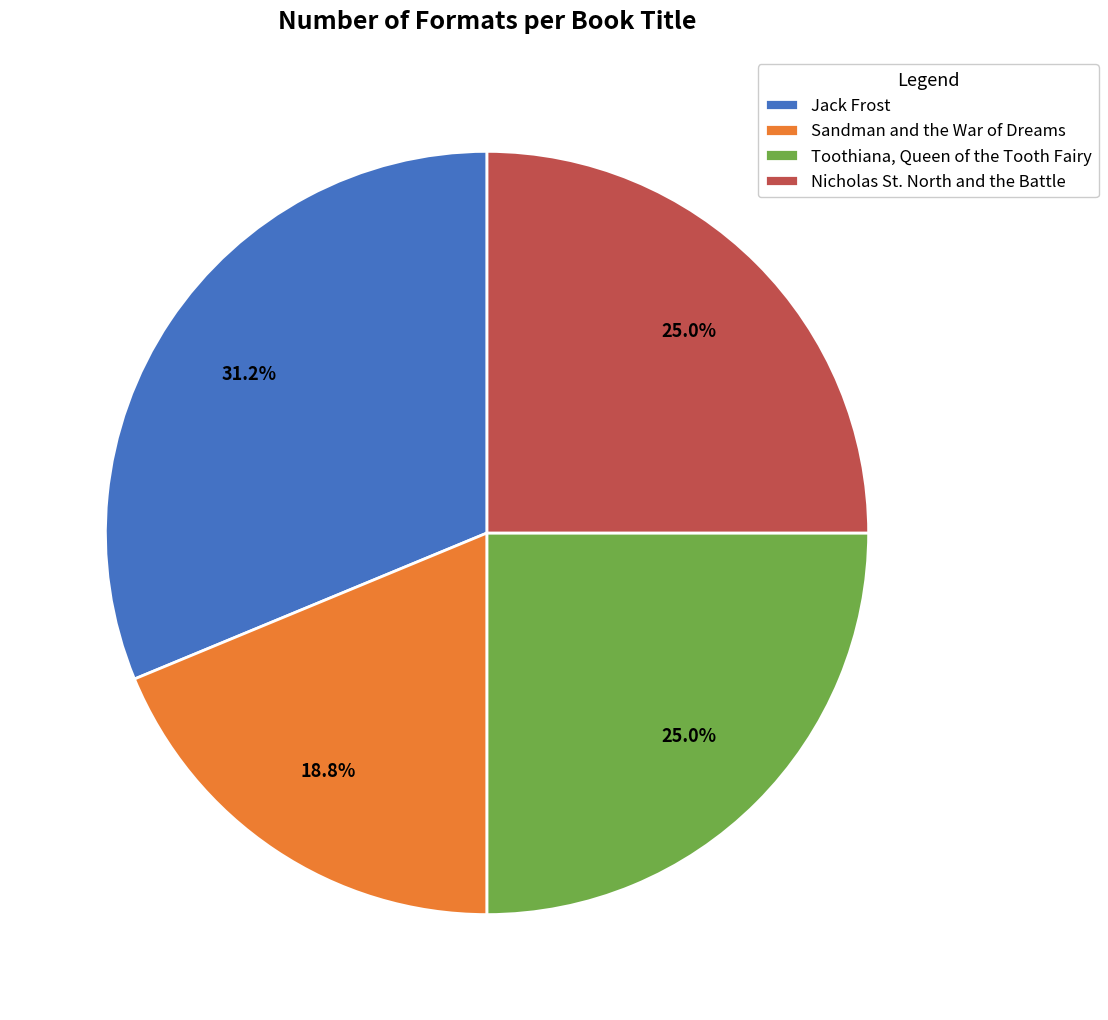

To the nearest percent, what is the combined percentage of Toothiana, Queen of the Tooth Fairy and Jack Frost?

56%